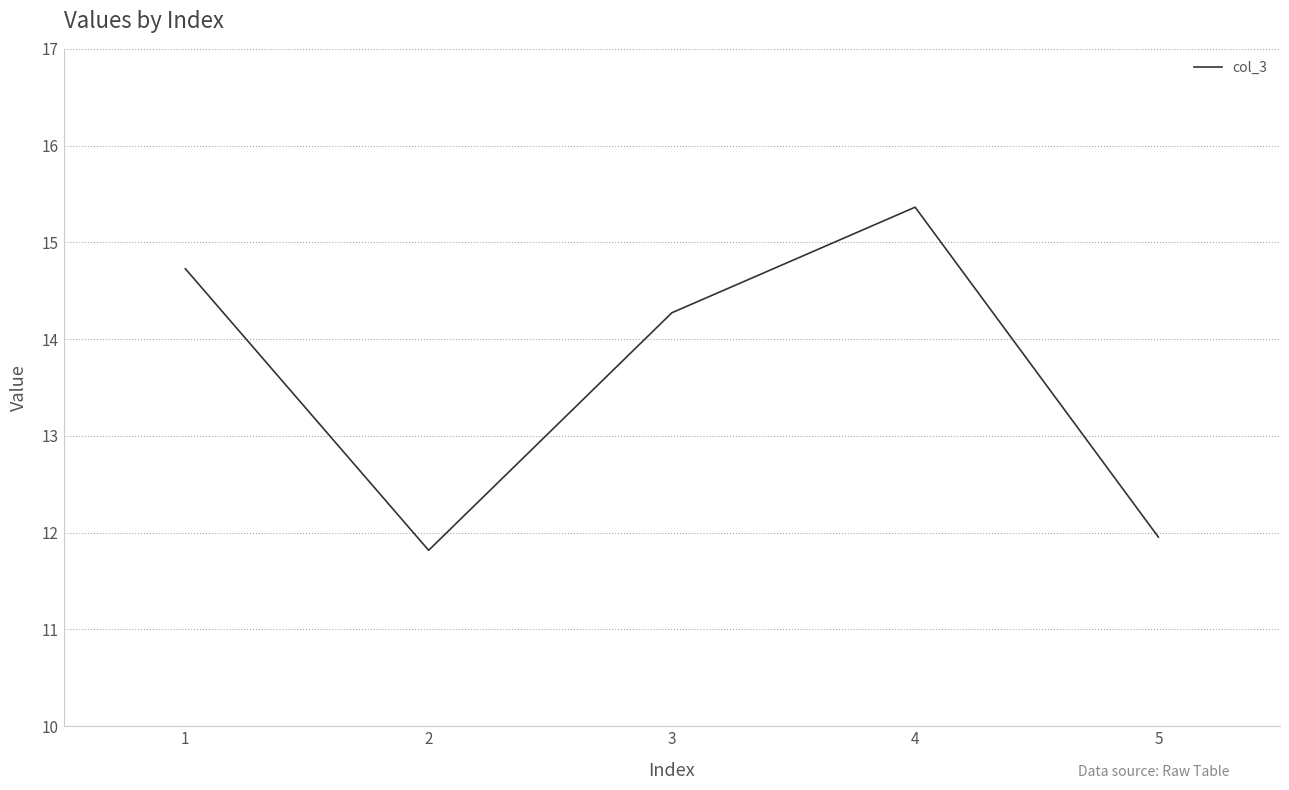

Reading left to right, list all the values displayed in this chart.

1=14.7	2=11.8	3=14.3	4=15.4	5=12.0